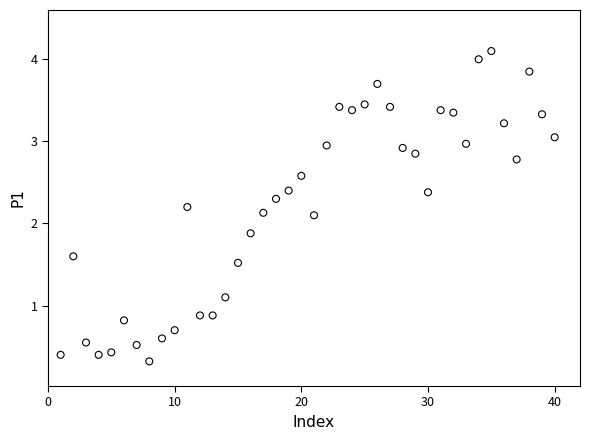

What is the range of X values (max minus min)?

39.0